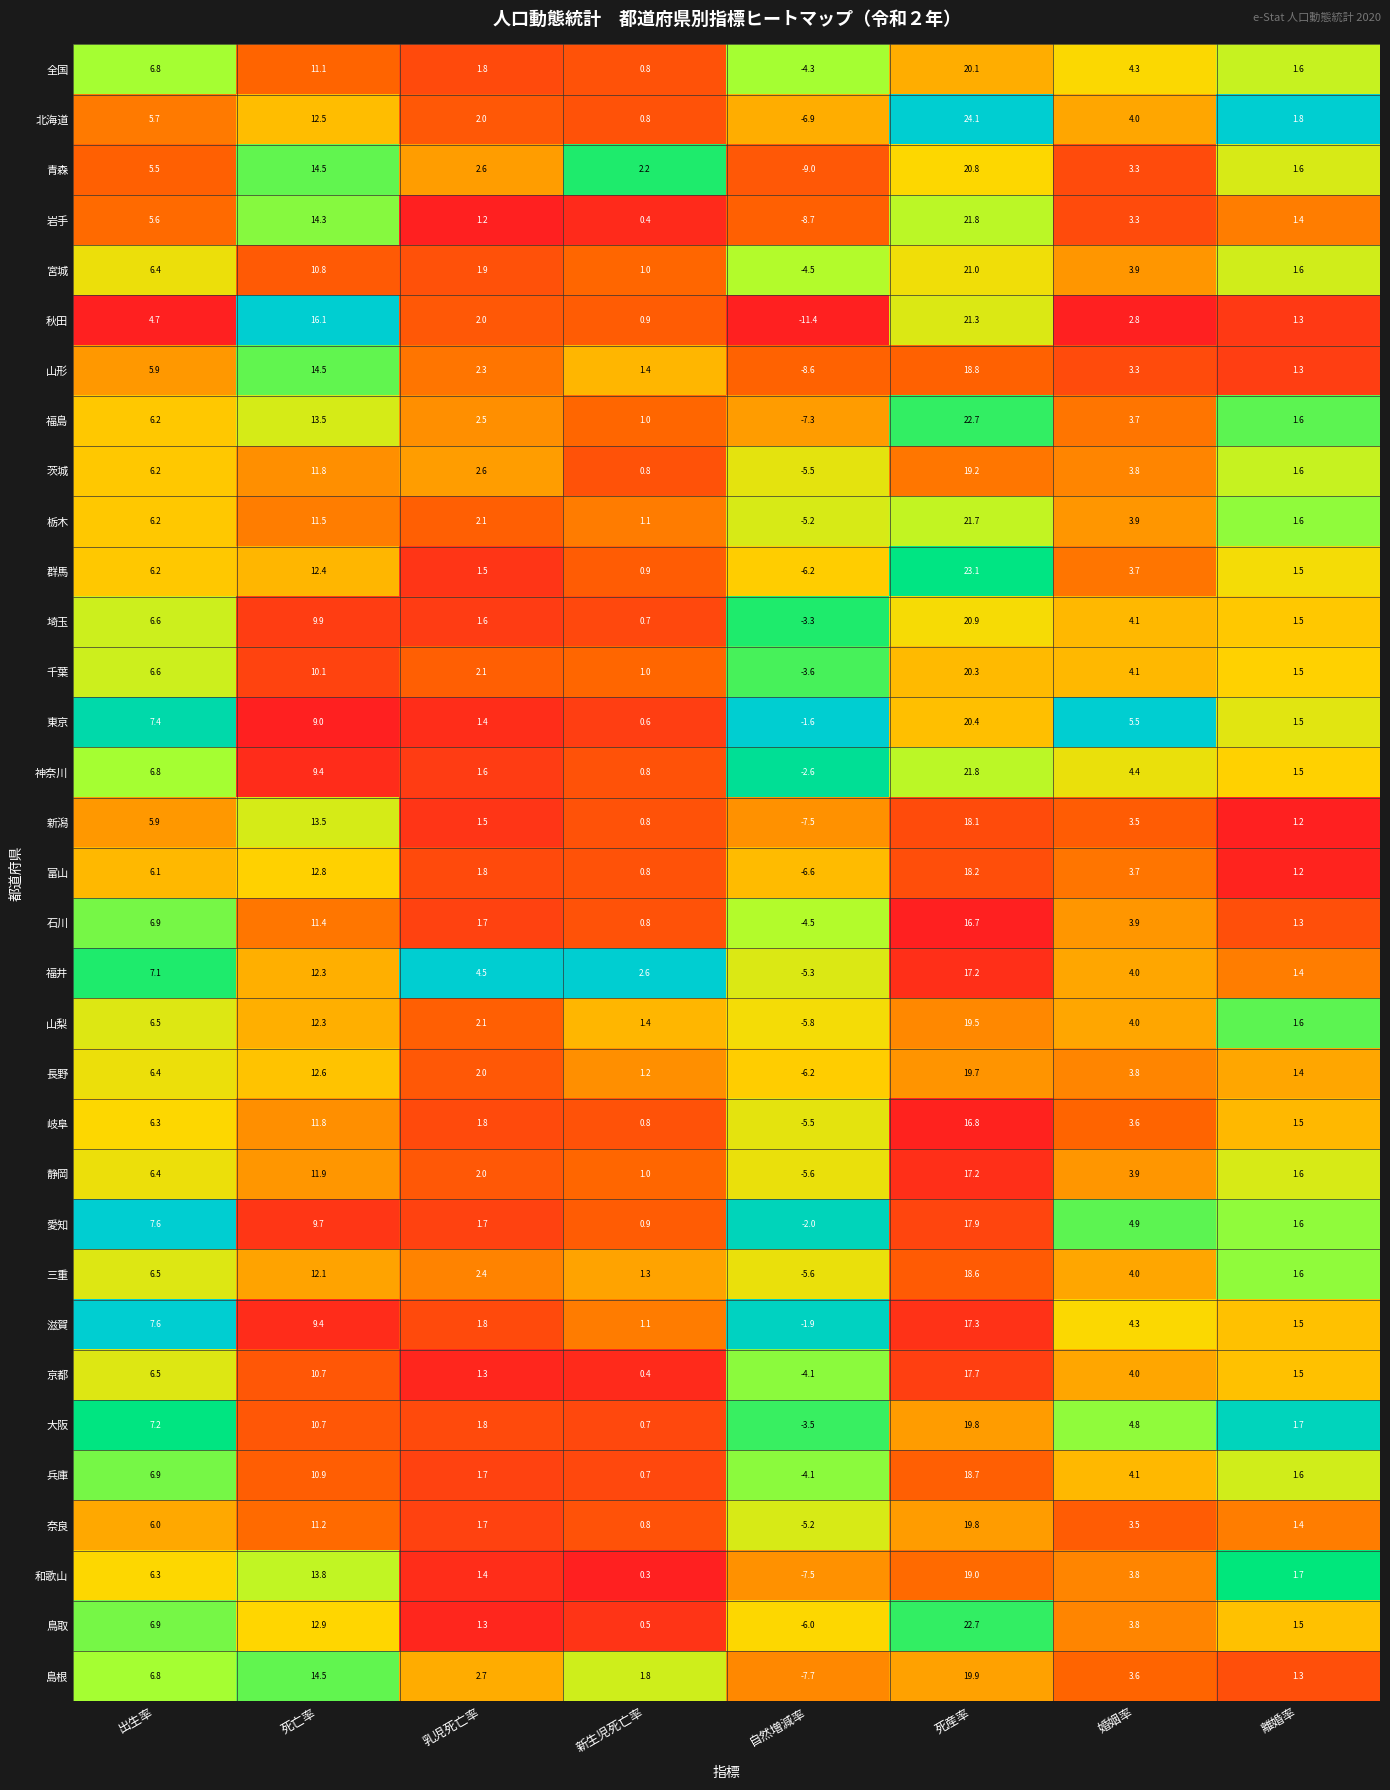

Which series changed the most between 出生率 and 死産率?

北海道